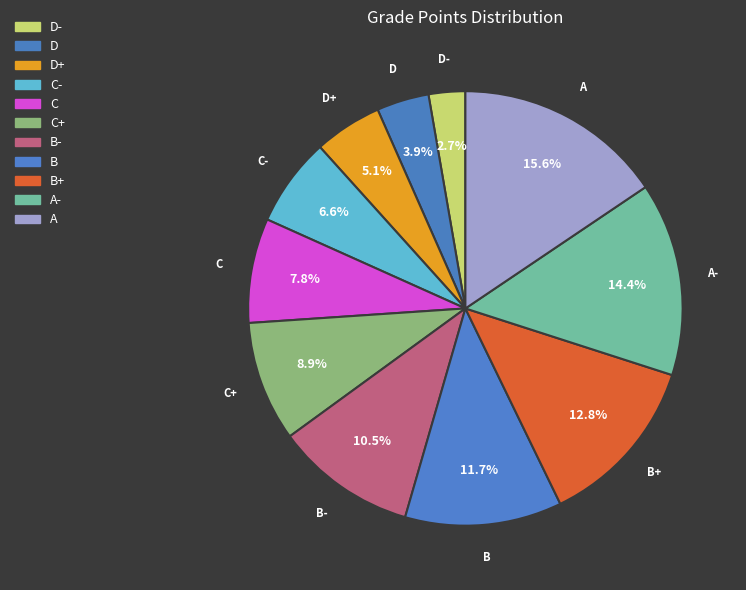

What is the largest slice in the pie chart?

A